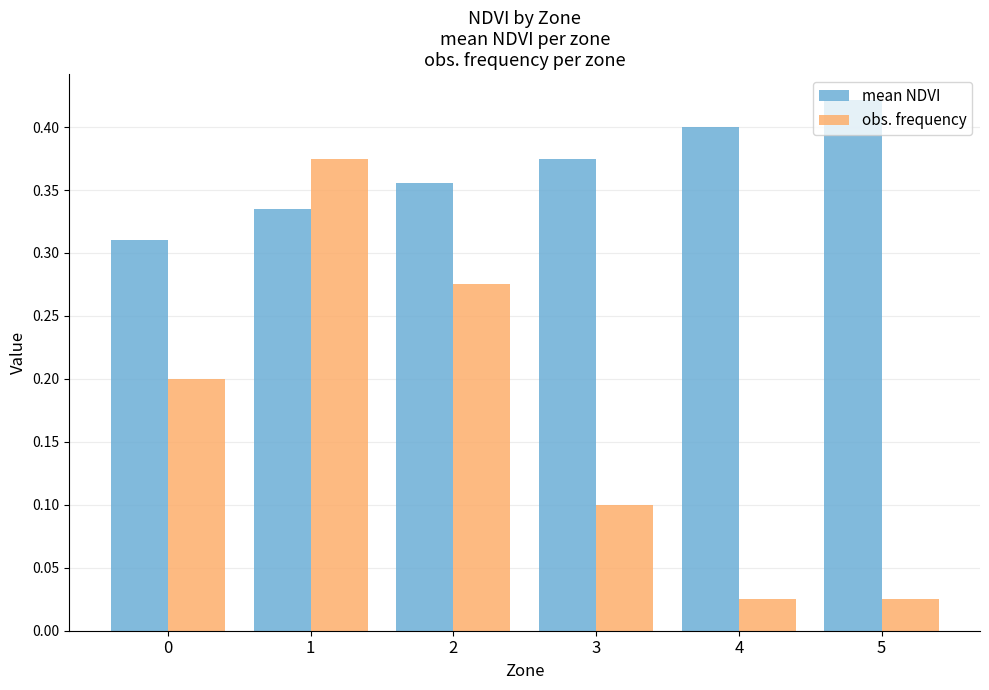

Which series has the widest spread of values?

obs. frequency